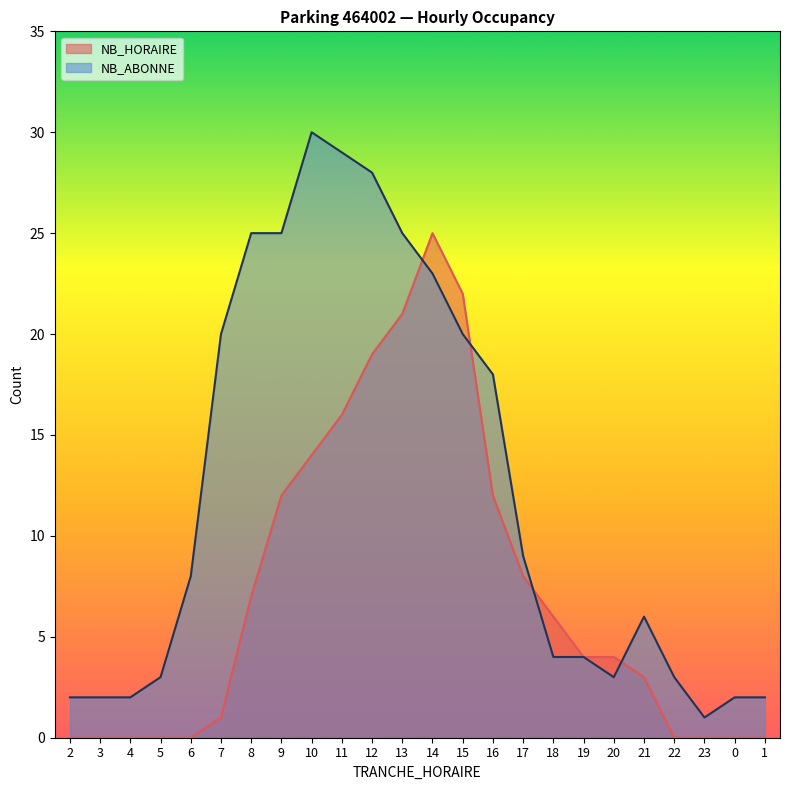

What is the label of the 8th point from the right?

18